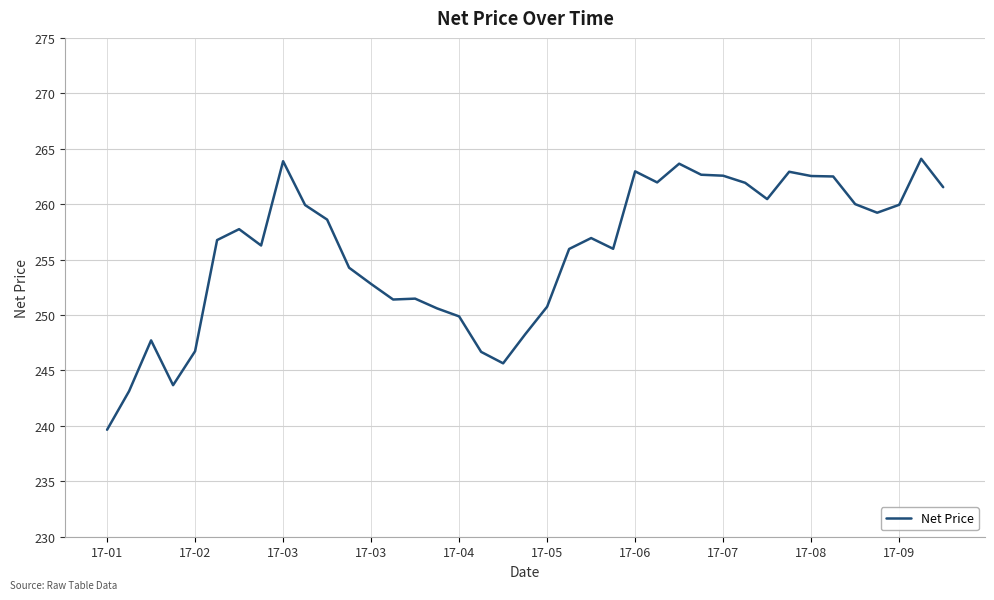

What is the difference between the maximum and minimum values?

24.4